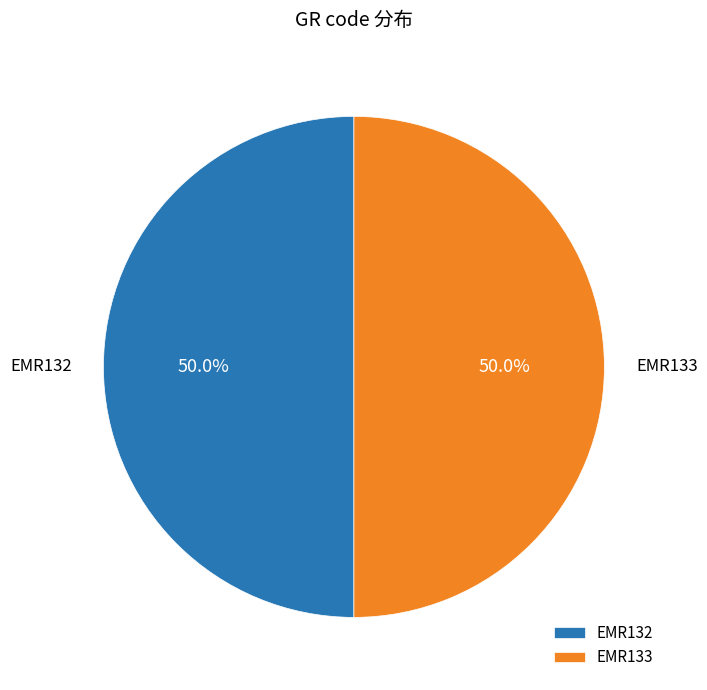

What percentage do EMR132 and EMR133 together represent?

100.0%